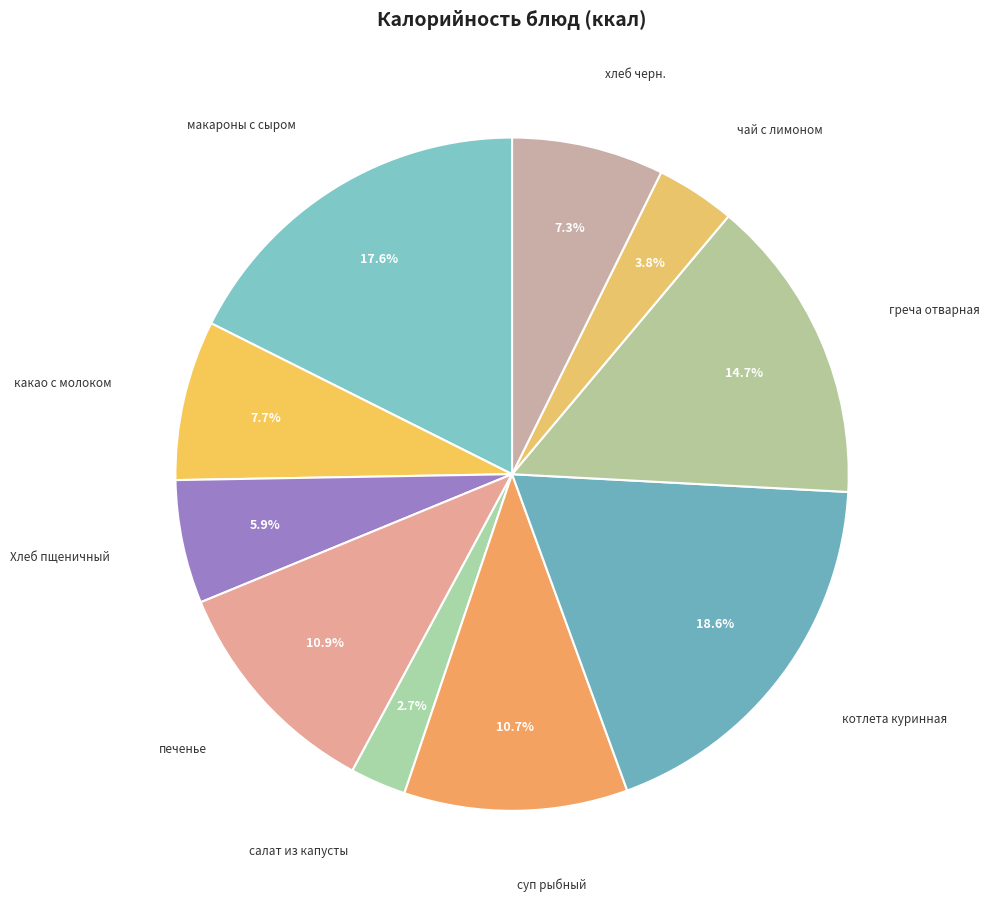

To the nearest percent, what is the average slice percentage?

10%